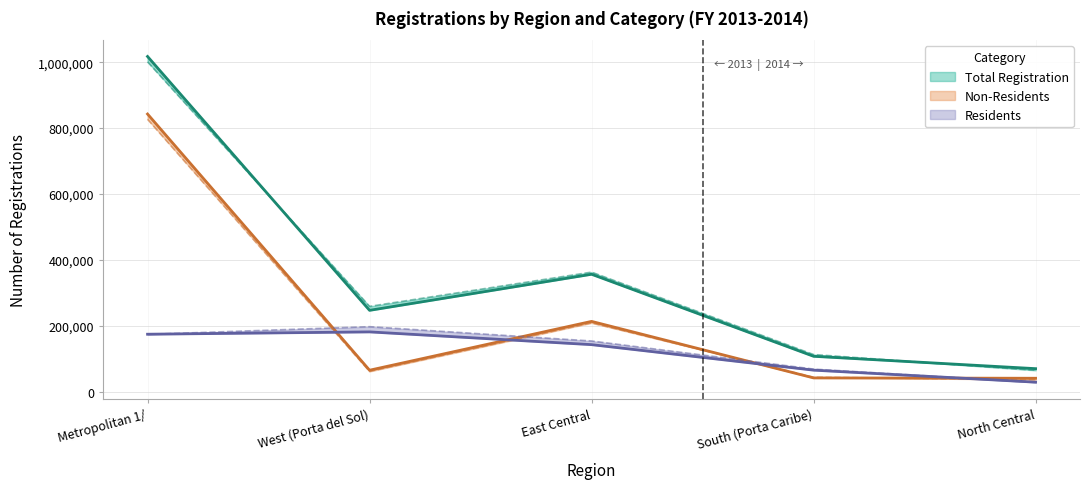

List the labels in order of Non-Residents 2014 value, largest first.

Metropolitan 1/, East Central, West (Porta del Sol), South (Porta Caribe), North Central